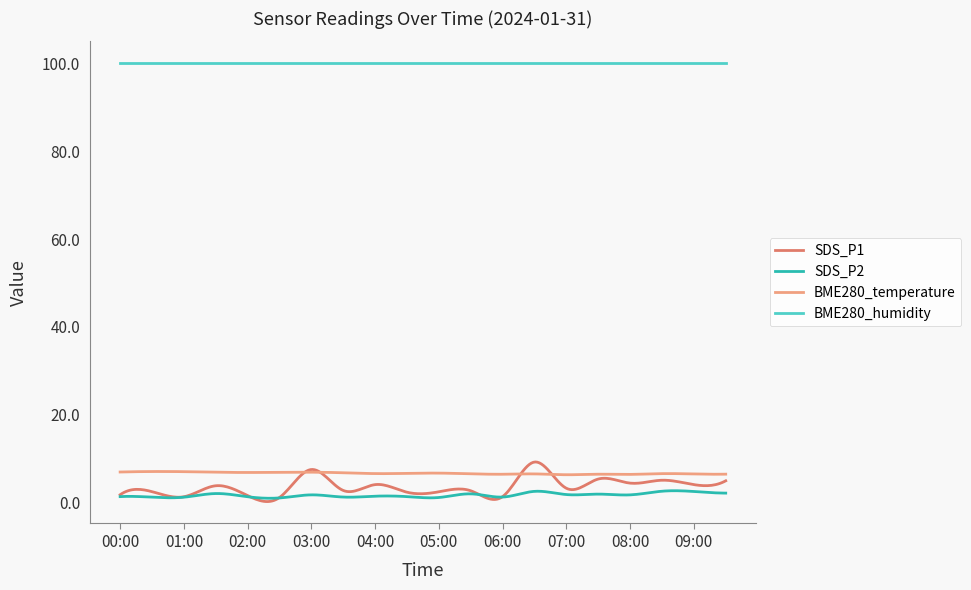

What is the highest value of the BME280_humidity series?

100.0